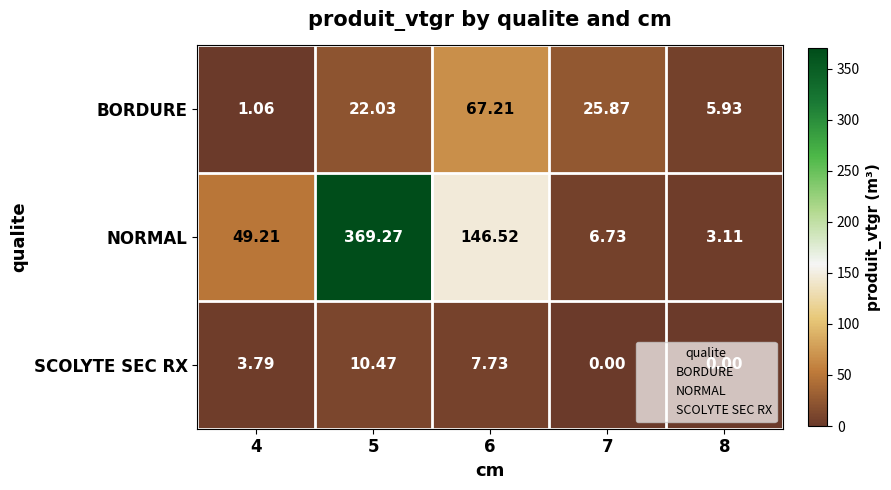

Rank the series by their average value, from highest to lowest.

NORMAL, BORDURE, SCOLYTE SEC RX